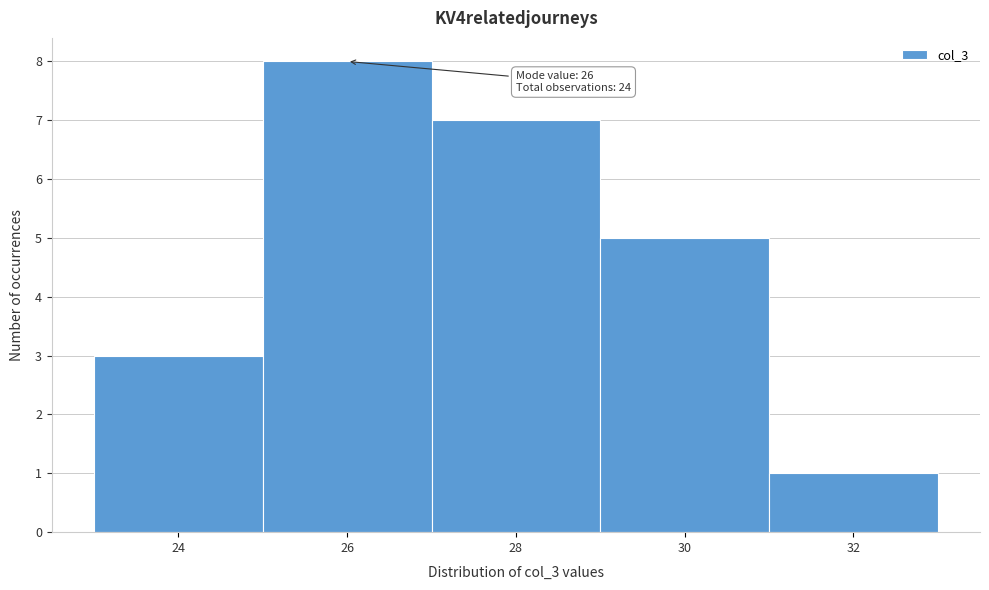

Which range on the x-axis has the tallest bar?

25 to 27